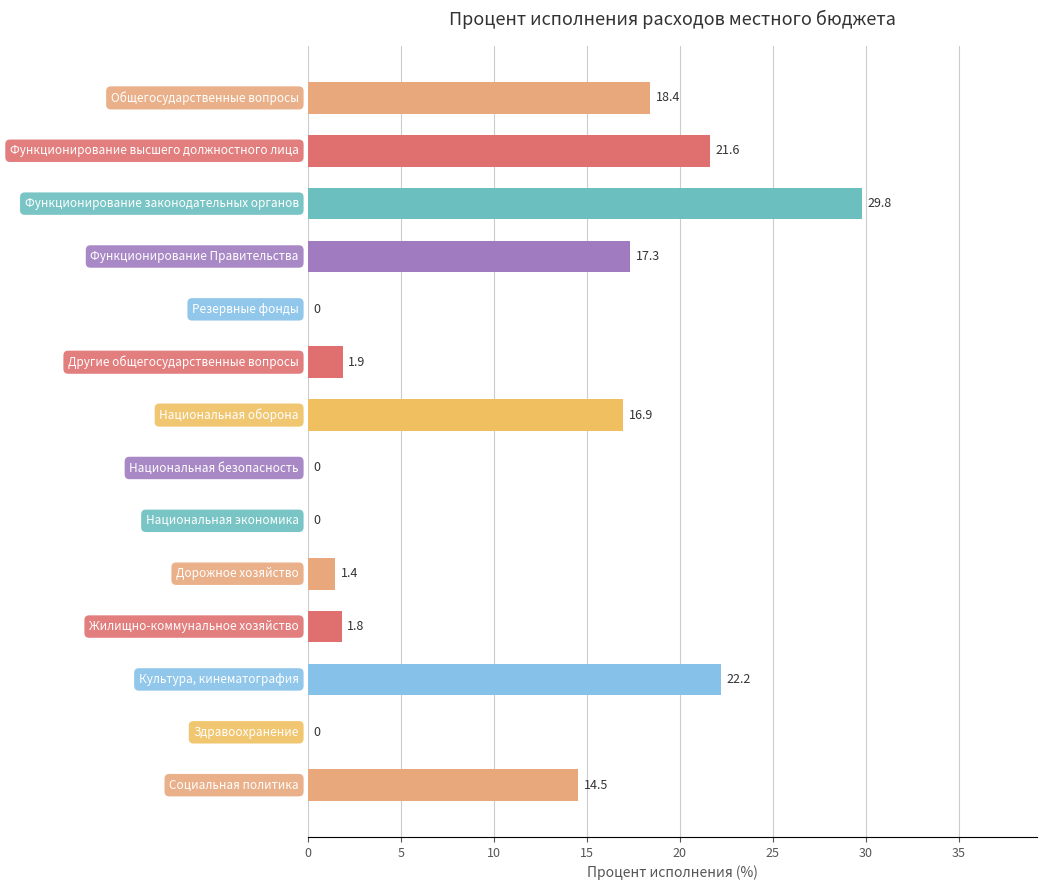

What is the maximum value shown in the chart?

29.8